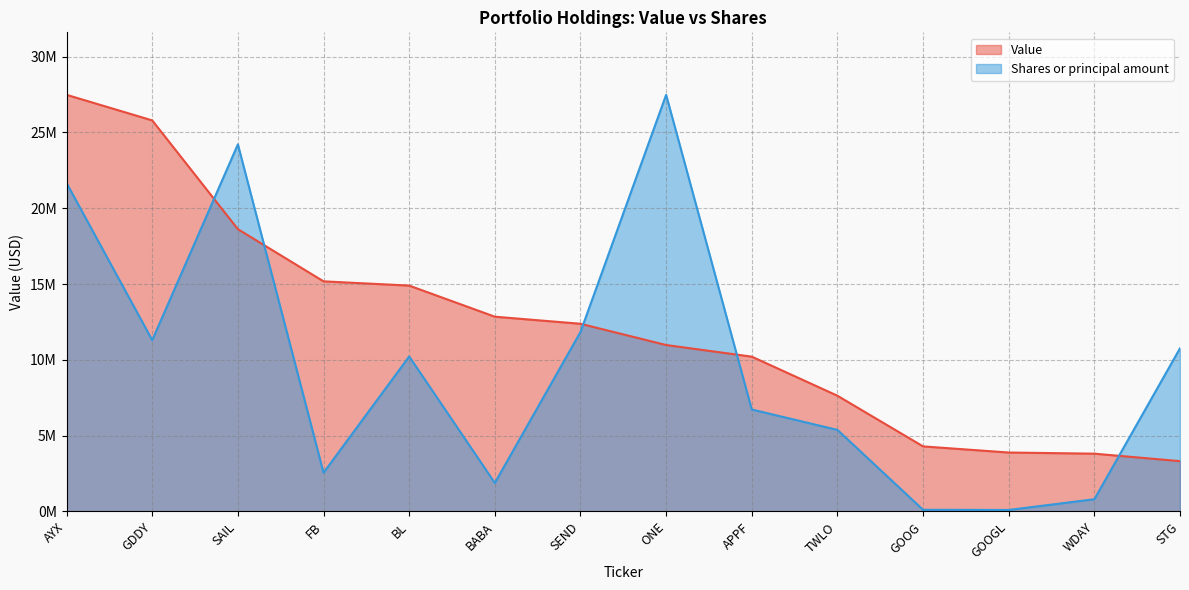

How many lines are shown in the chart?

2